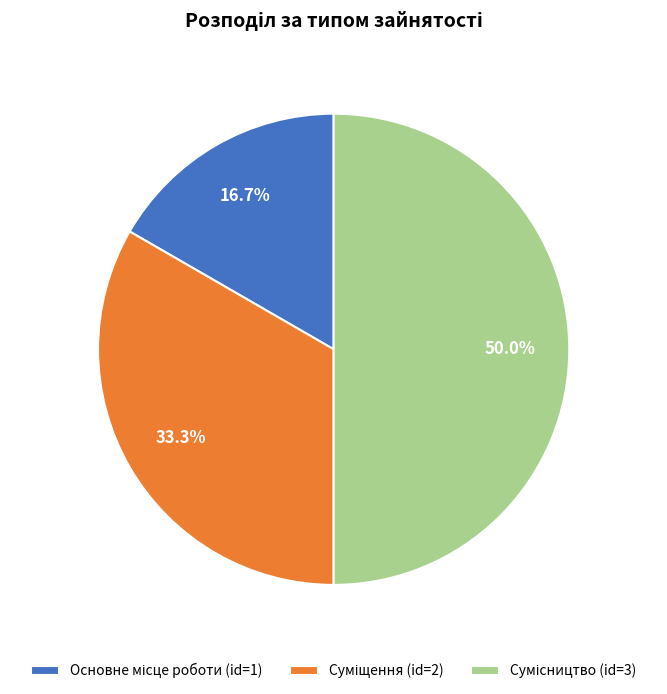

Rank the categories by value from lowest to highest.

Основне місце роботи, Суміщення, Сумісництво